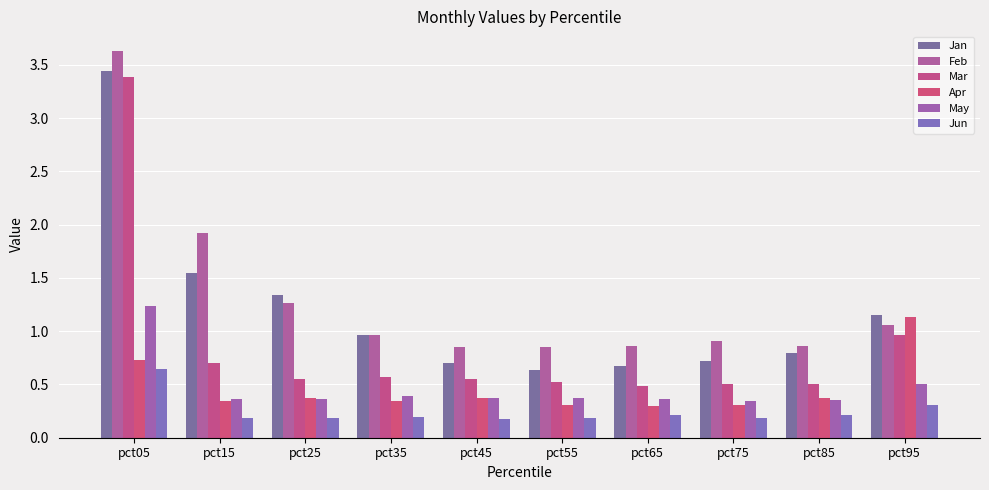

The Jun series shows 0.3 at pct95. True or false?

True